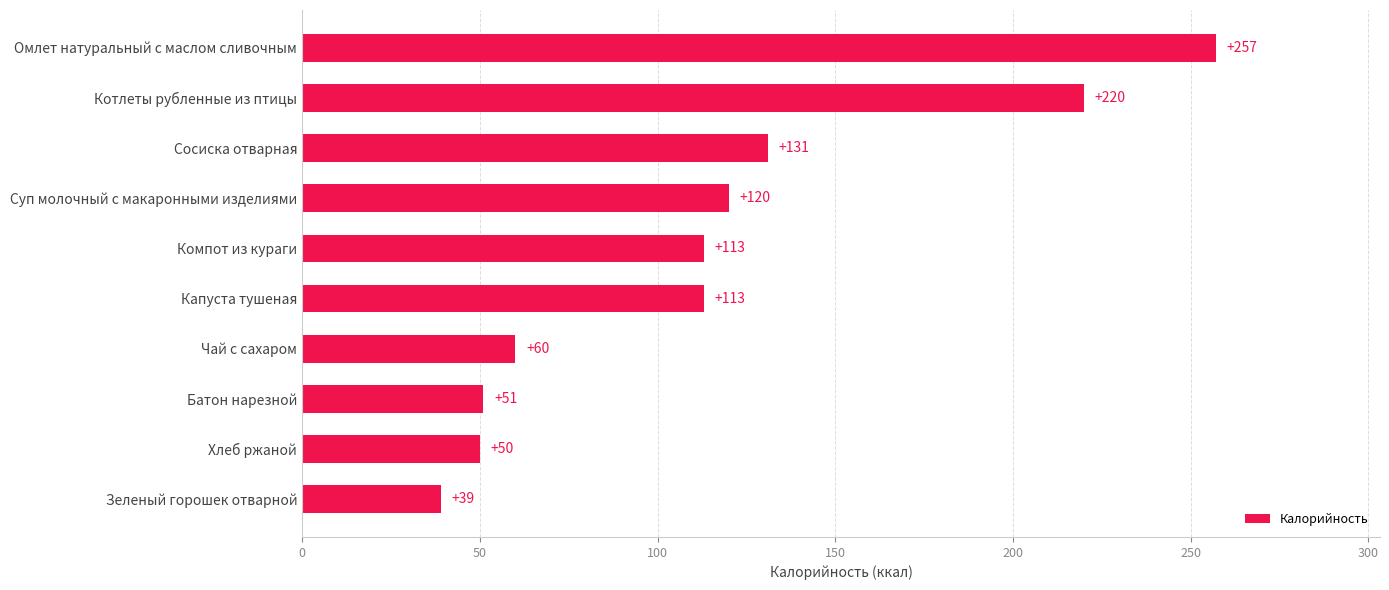

True or false: the data shows 60 at Чай с сахаром.

True